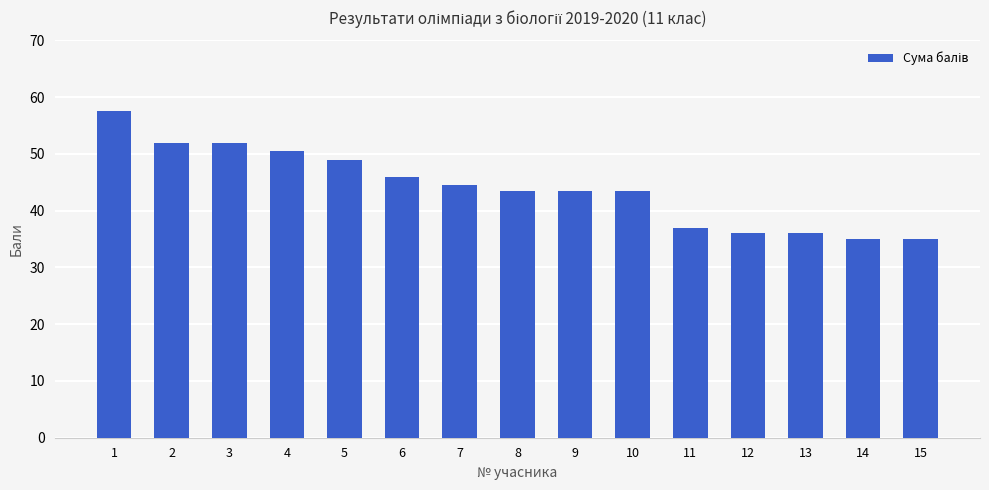

What is the maximum value shown in the chart?

57.5